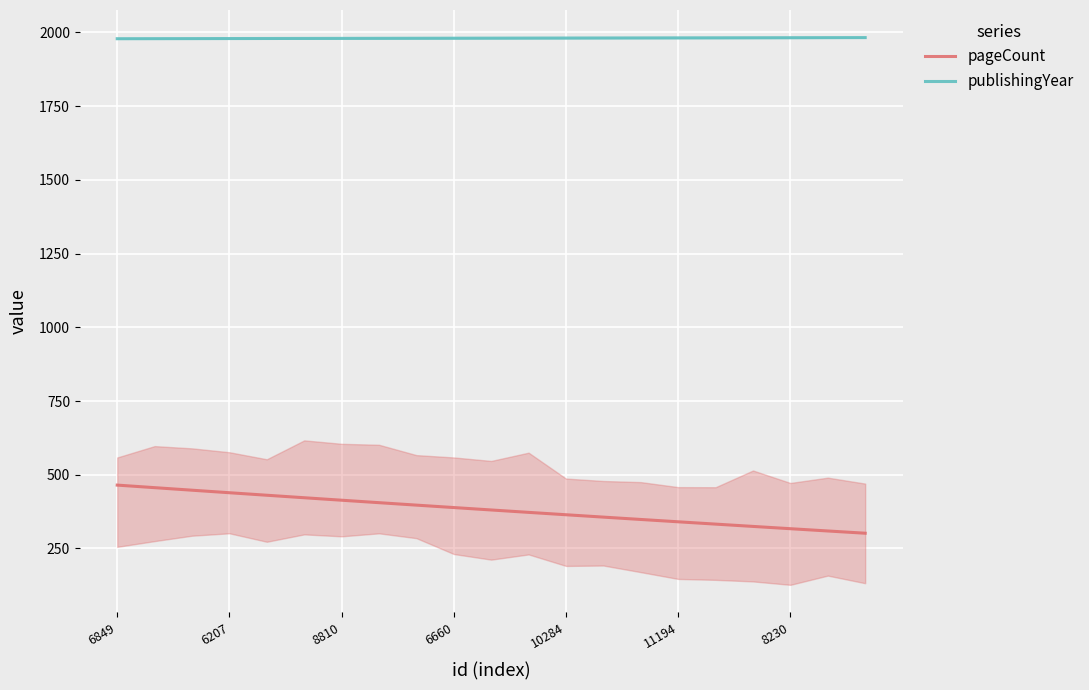

At how many categories does at least one series exceed 802?

21